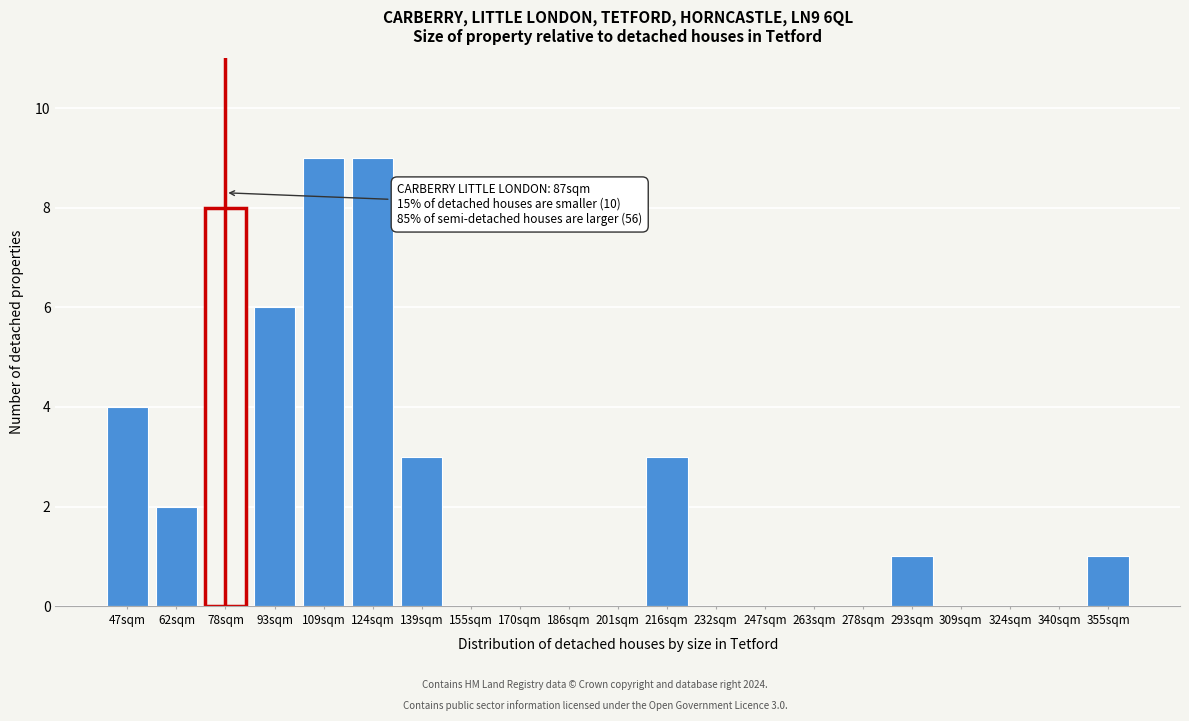

Reading left to right, list all the values displayed in this chart.

47sqm=4	62sqm=2	78sqm=8	93sqm=6	109sqm=9	124sqm=9	139sqm=3	155sqm=0	170sqm=0	186sqm=0	201sqm=0	216sqm=3	232sqm=0	247sqm=0	263sqm=0	278sqm=0	293sqm=1	309sqm=0	324sqm=0	340sqm=0	355sqm=1